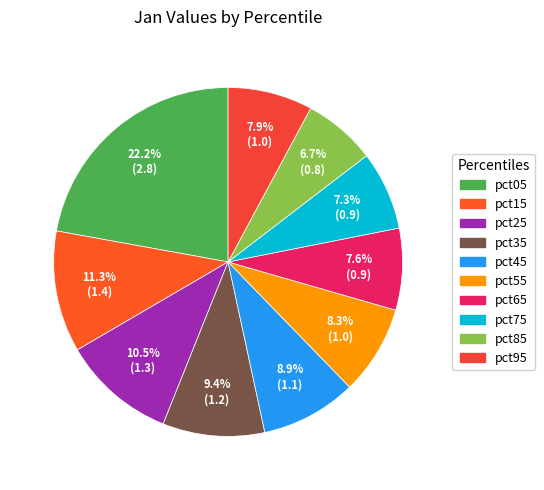

Does any single category account for the majority?

No